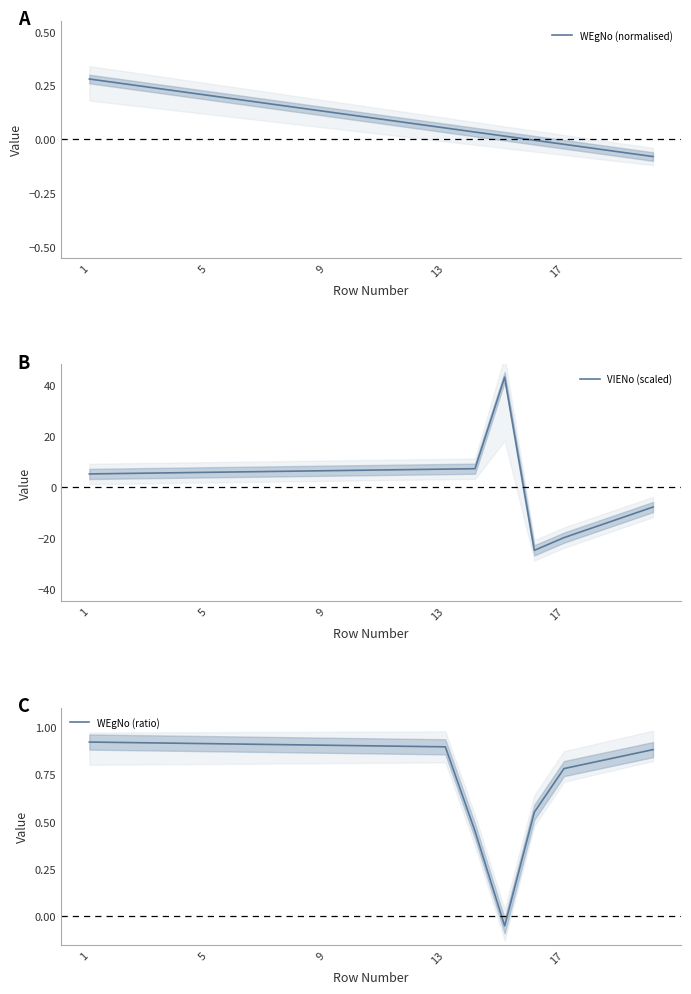

Reading left to right, what are all the values shown in this chart?

WEgNo (normalised): 0.3	0.3	0.2	0.2	0.2	0.2	0.2	0.1	0.1	0.1	0.1	0.1	0.1	0.0	0.0	-0.0	-0.0	-0.0	-0.1	-0.1
VIENo (scaled): 5.0	5.2	5.3	5.5	5.6	5.8	5.9	6.1	6.3	6.4	6.6	6.7	6.9	7.1	43.0	-25.0	-20.0	-16.0	-12.0	-8.0
WEgNo (ratio): 0.9	0.9	0.9	0.9	0.9	0.9	0.9	0.9	0.9	0.9	0.9	0.9	0.9	0.5	-0.1	0.6	0.8	0.8	0.8	0.9